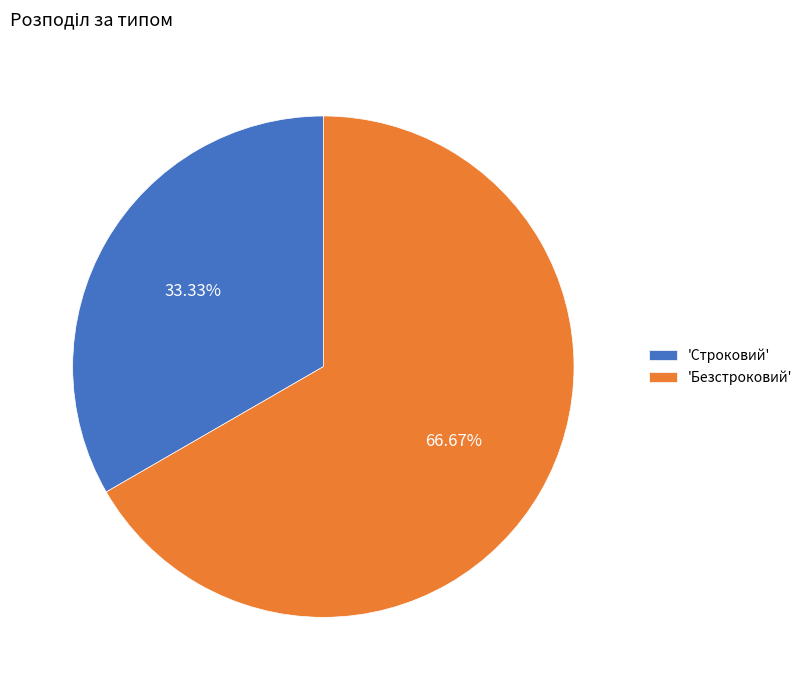

To the nearest percent, what is the average slice percentage?

50%